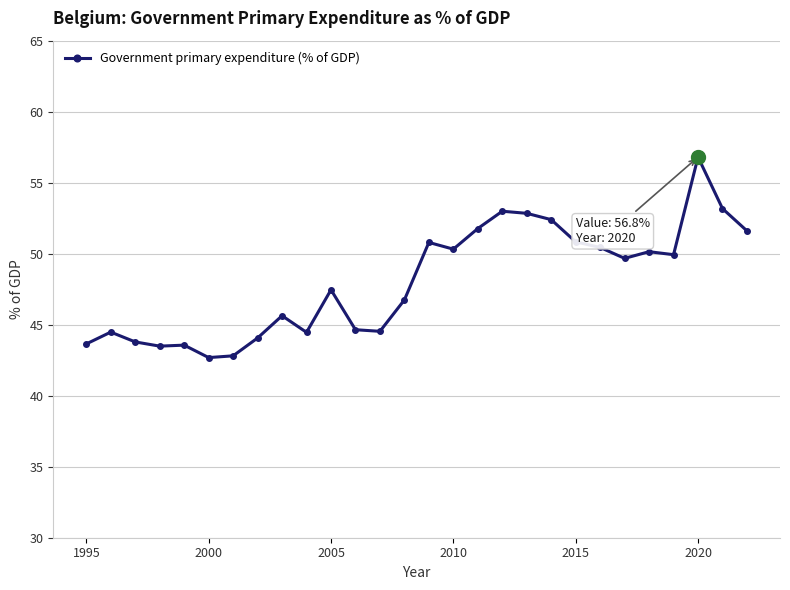

What is the difference between the second highest and second lowest values?

10.4